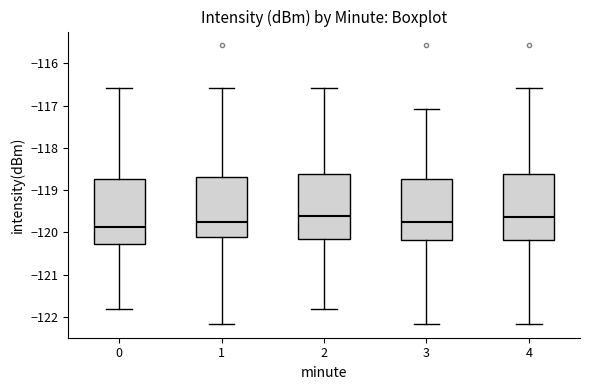

Where is the upper edge of the box at x = 4 on the y-axis? The values are not printed on the chart, so give them approximately, as read against the axis.

-118.6